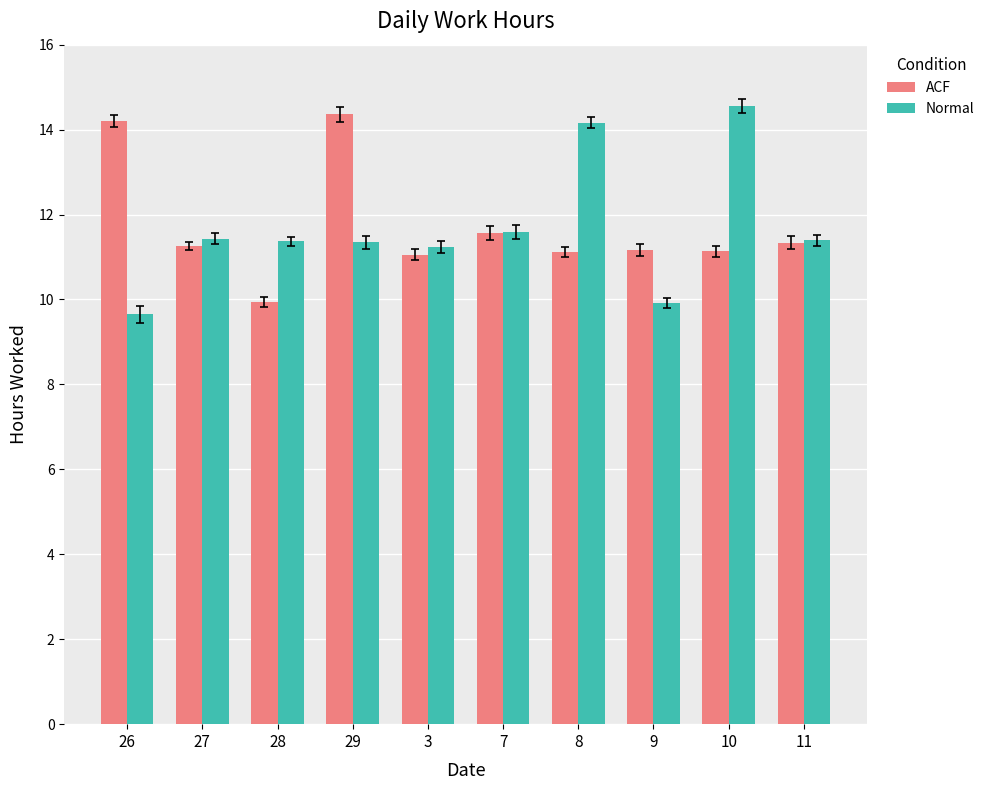

Which series has the widest spread of values?

Normal